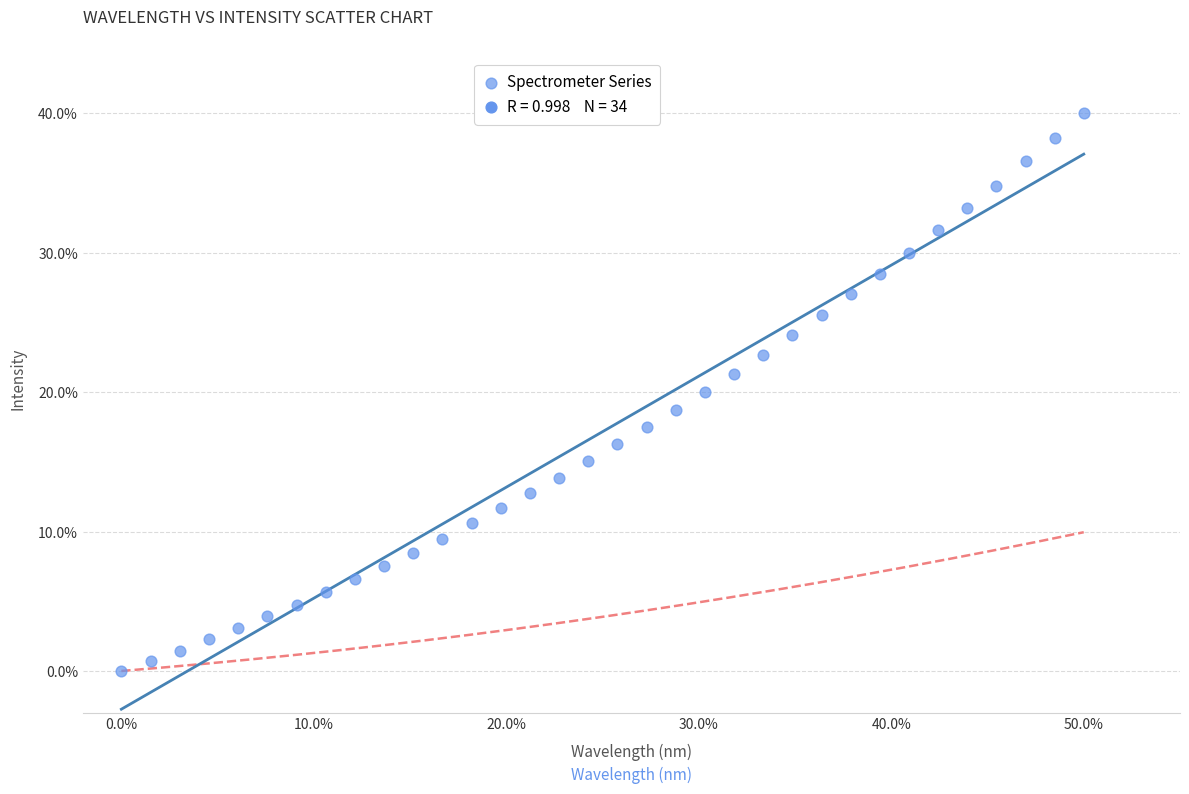

What is the range of X values (max minus min)?

50.0